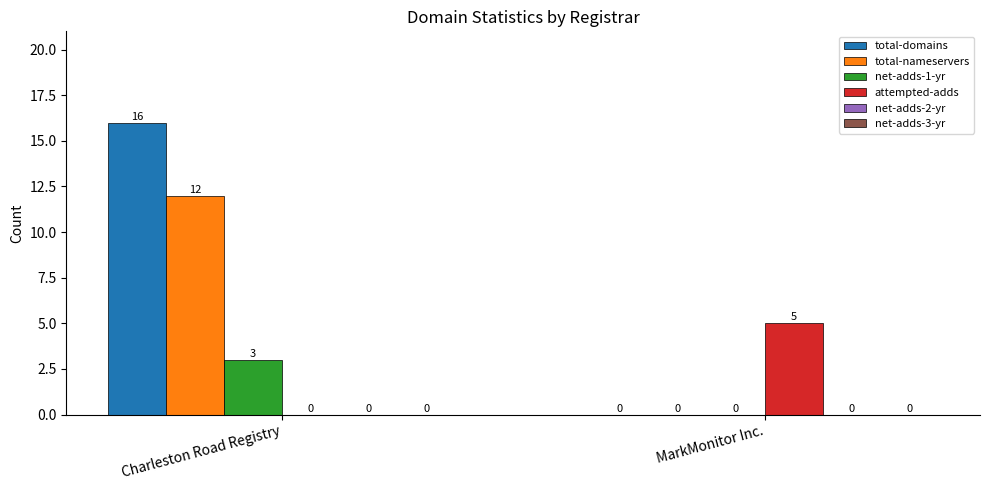

Reading left to right, what are all the values shown in this chart?

total-domains: Charleston Road Registry=16	MarkMonitor Inc.=0
total-nameservers: Charleston Road Registry=12	MarkMonitor Inc.=0
net-adds-1-yr: Charleston Road Registry=3	MarkMonitor Inc.=0
attempted-adds: Charleston Road Registry=0	MarkMonitor Inc.=5